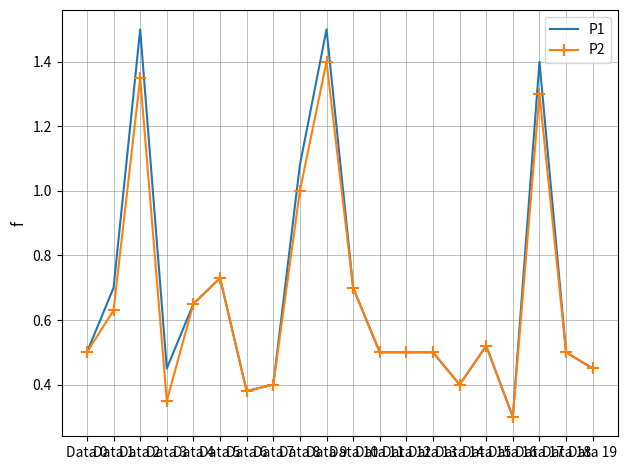

Rank the series by their maximum value, from highest to lowest.

P1, P2